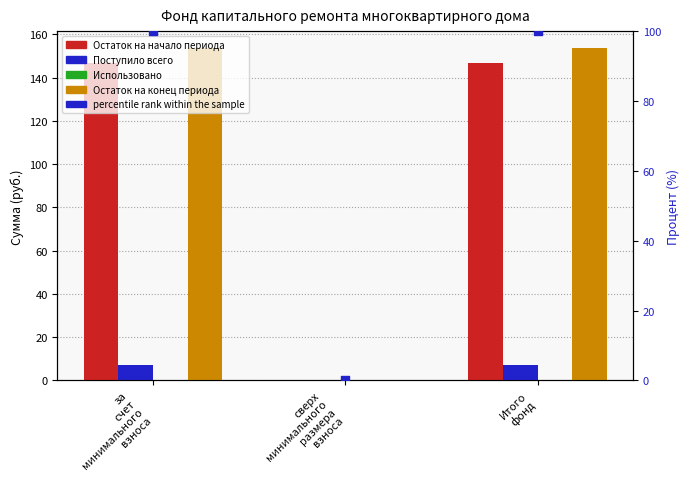

Which series contains the highest Y value?

Остаток на конец периода